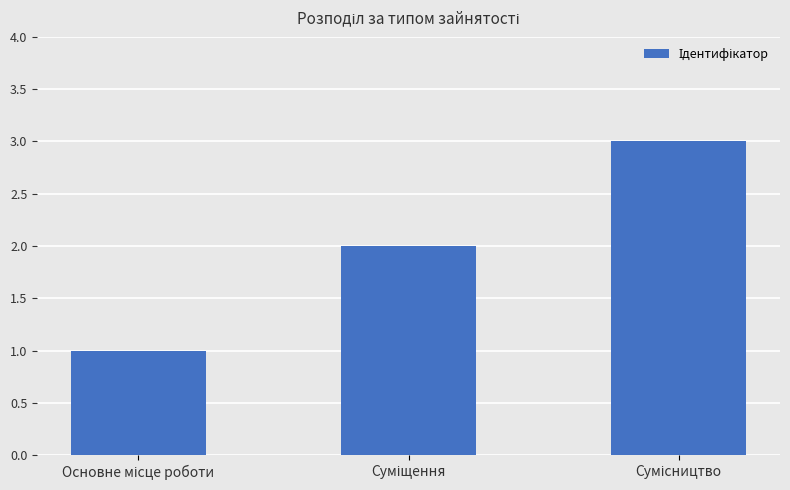

What is the sum of all values?

6